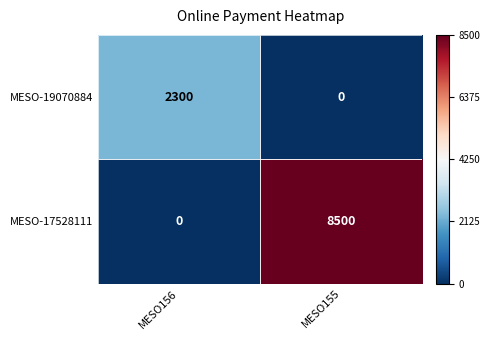

What is the total value across all series at MESO155?

8500